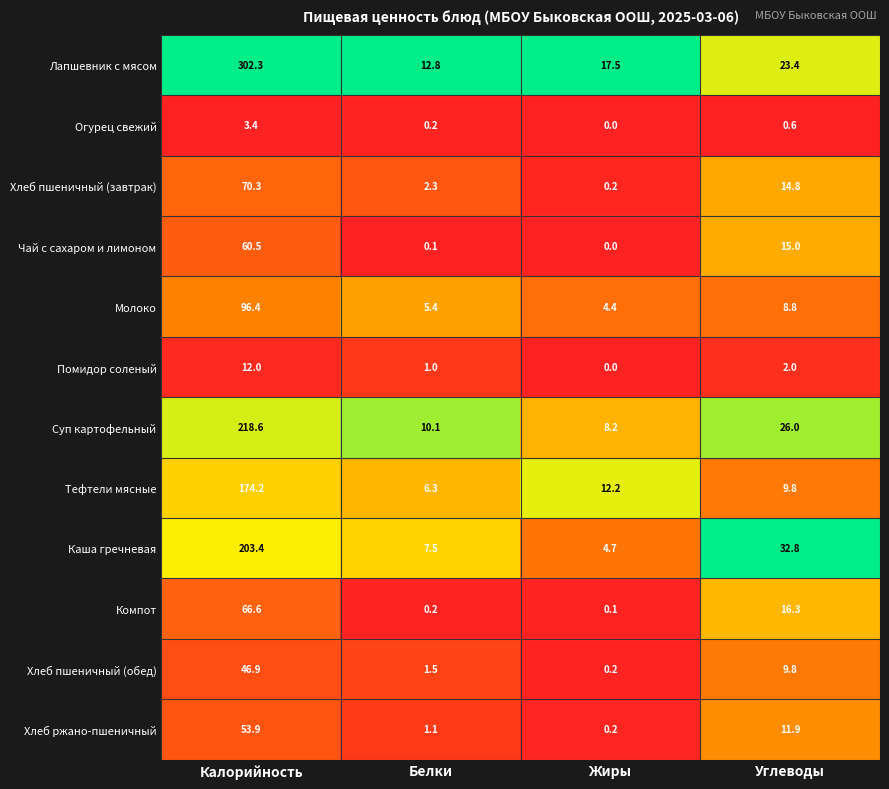

At Калорийность, list the series in order from largest to smallest.

Лапшевник с мясом, Суп картофельный, Каша гречневая, Тефтели мясные, Молоко, Хлеб пшеничный (завтрак), Компот, Чай с сахаром и лимоном, Хлеб ржано-пшеничный, Хлеб пшеничный (обед), Помидор соленый, Огурец свежий